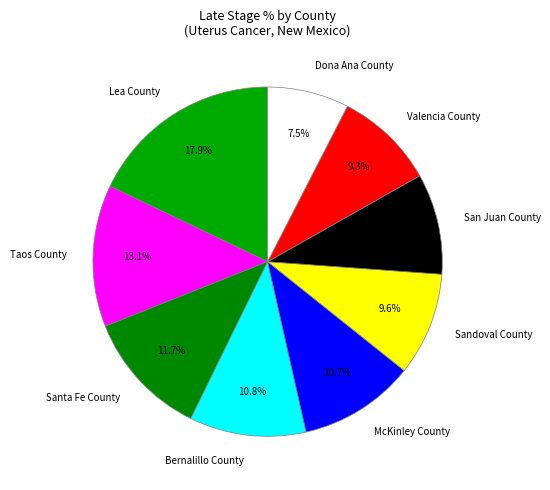

What percentage is the Taos County slice, to the nearest percent?

13%